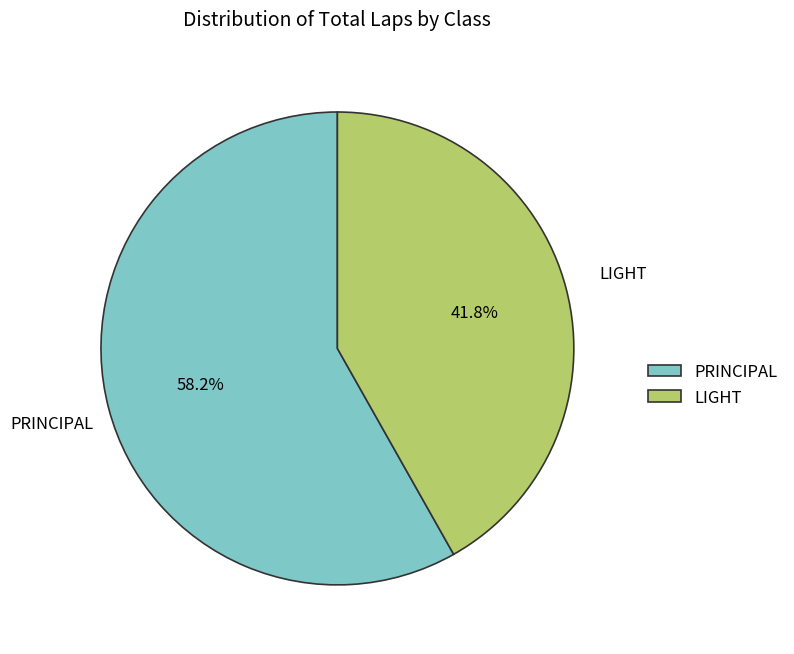

What is the majority slice?

PRINCIPAL